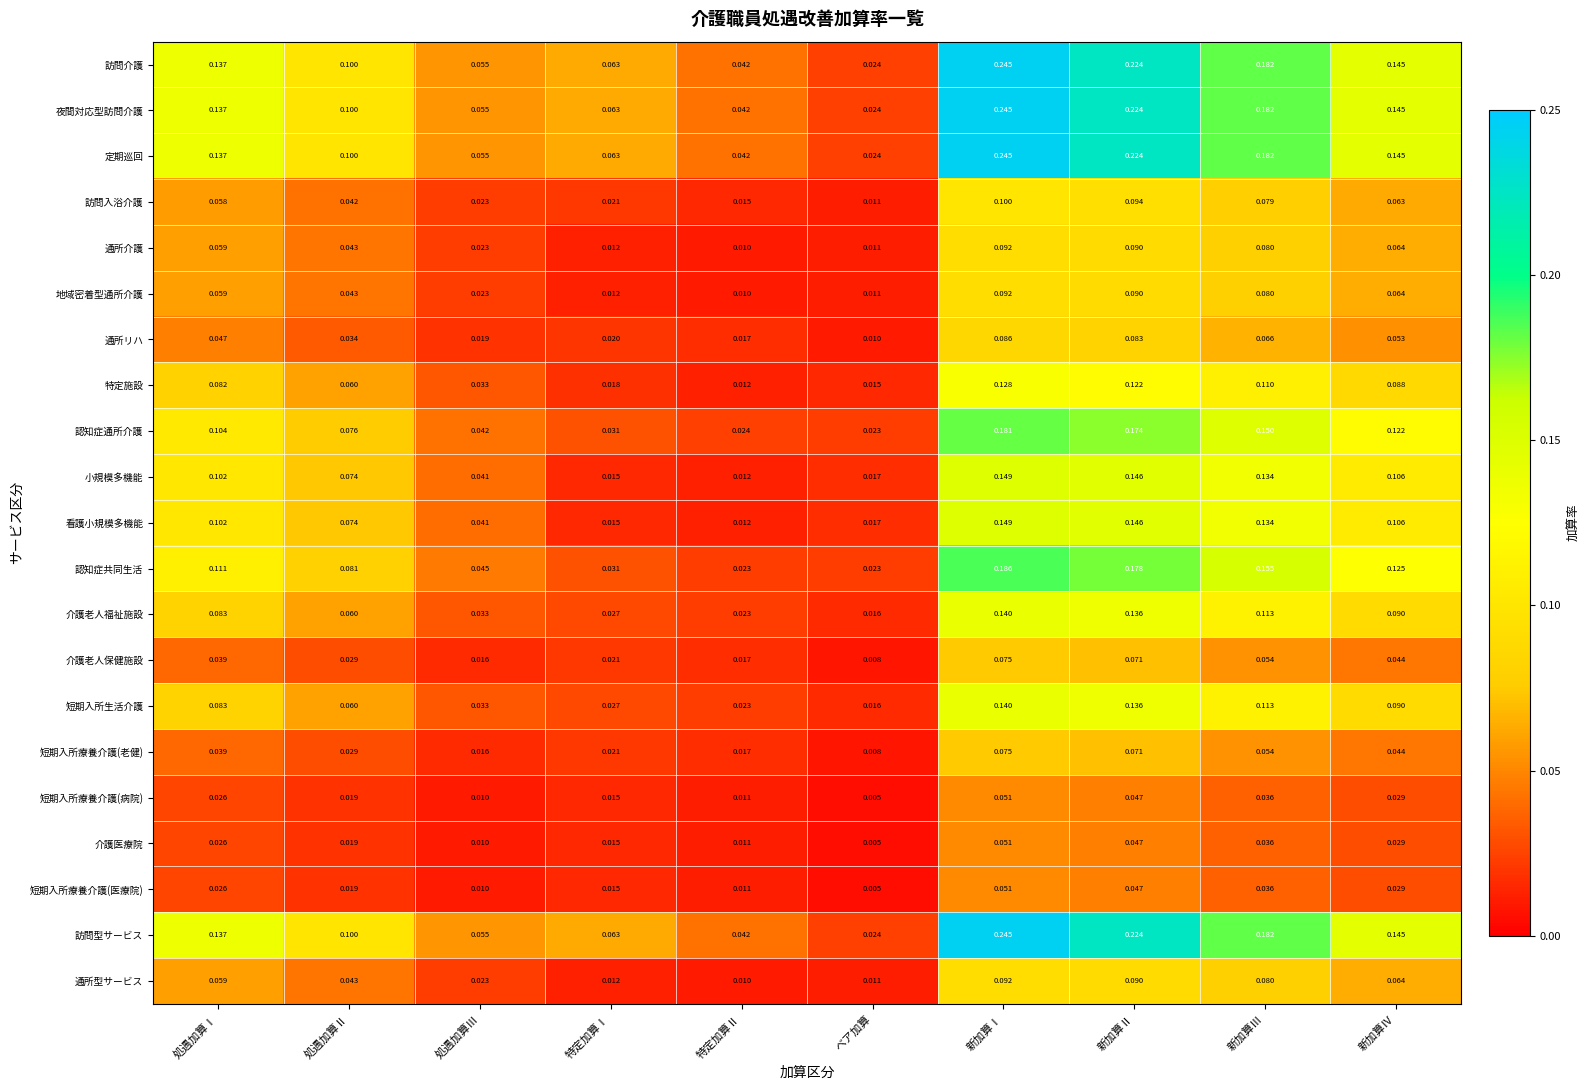

At which category does the chart reach its minimum across all series?

ベア加算